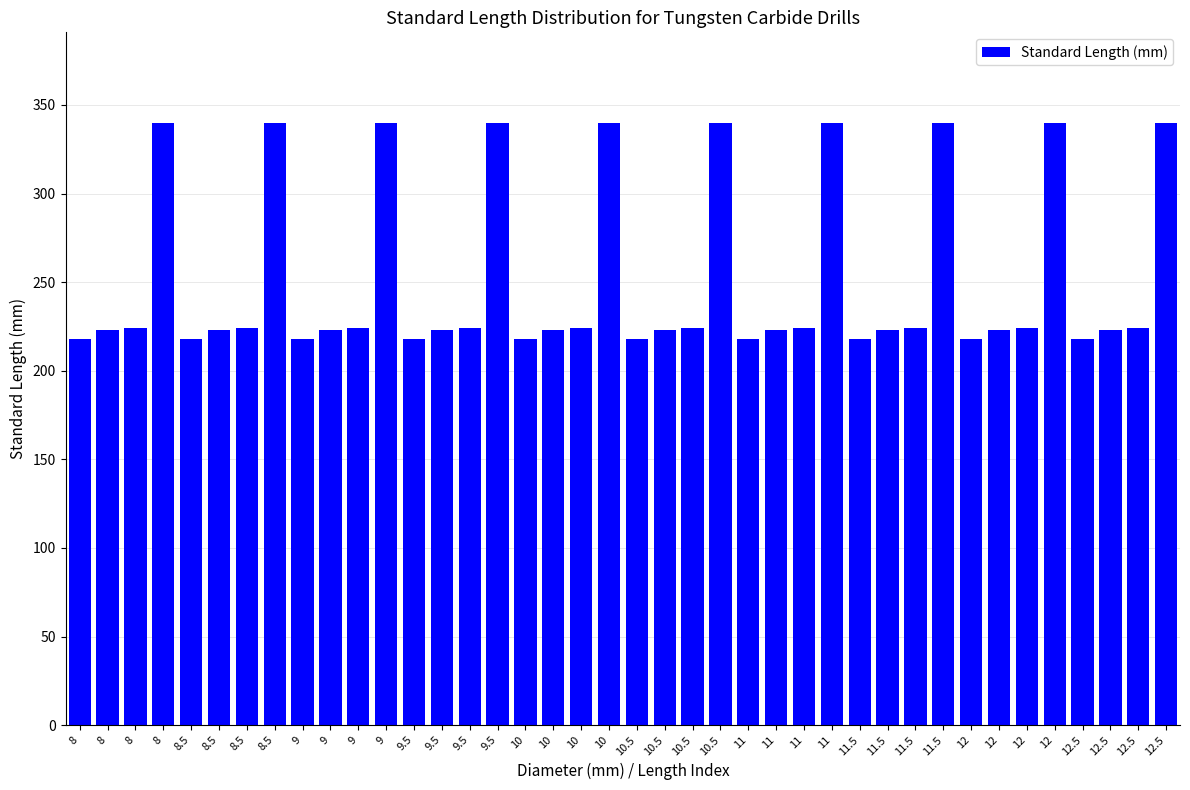

At which label does the data first exceed 224?

8